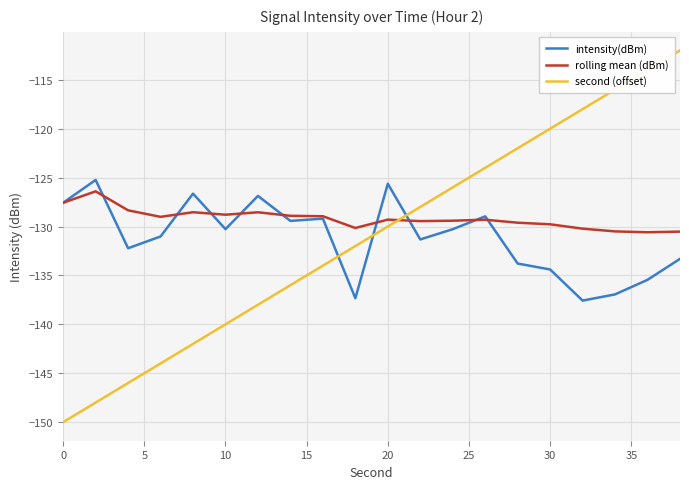

After their last crossing, which series has the higher values: intensity(dBm) or second (offset)?

second (offset)